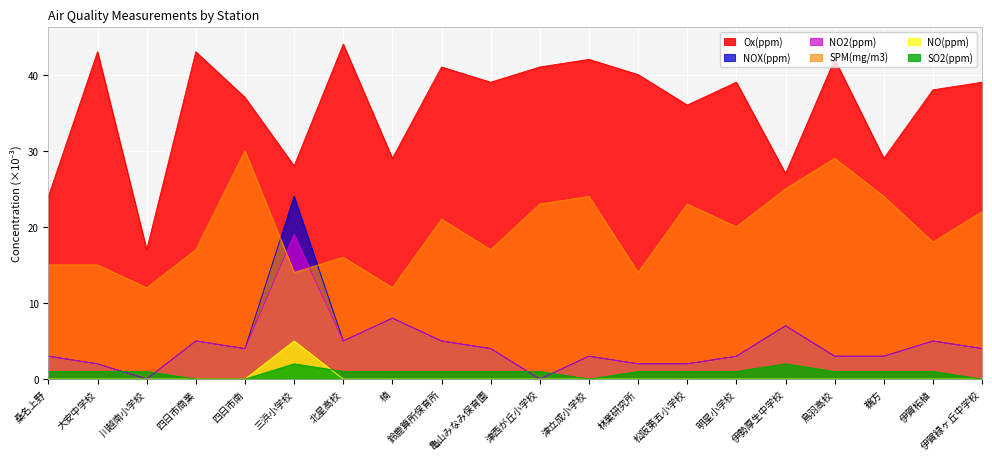

What is the sum of the NOX(ppm) values at 明星小学校 and 伊勢厚生中学校?

10